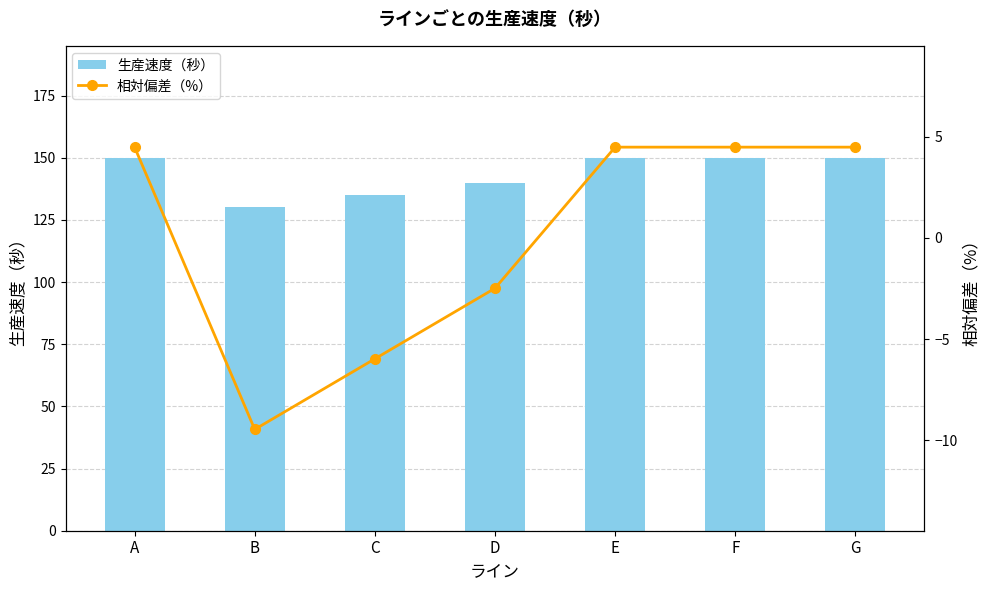

What is the sum of the 相対偏差（%） values at B and G?

-5.0